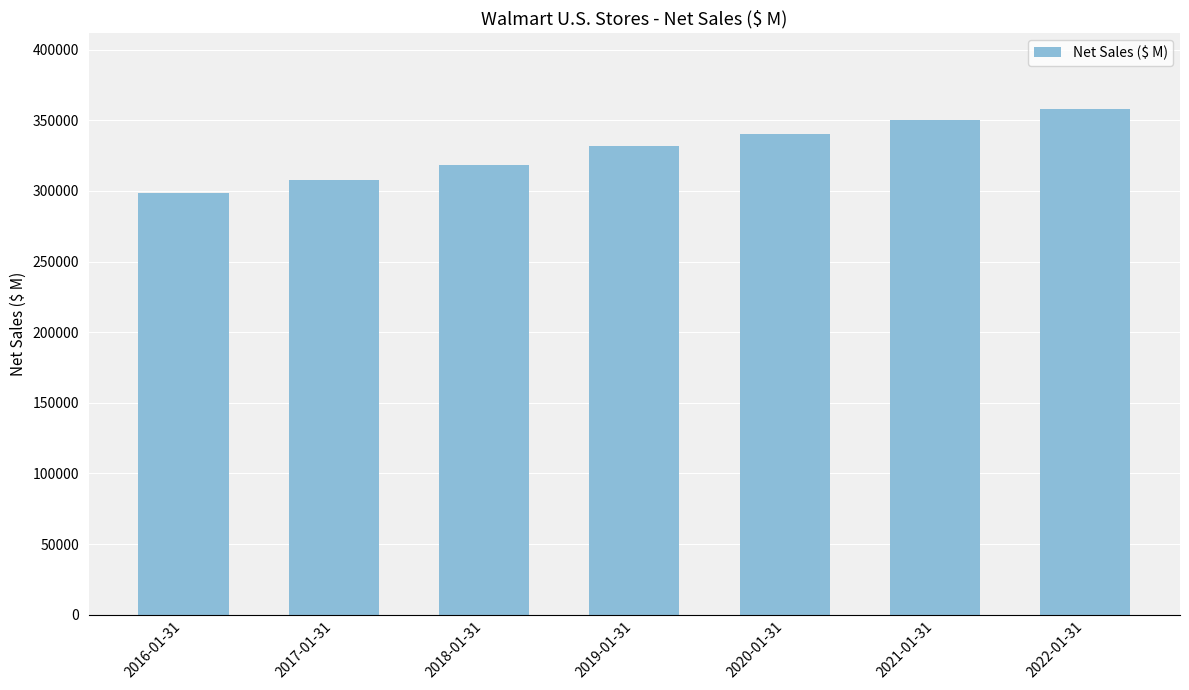

Which category has the lowest value across all series?

2016-01-31